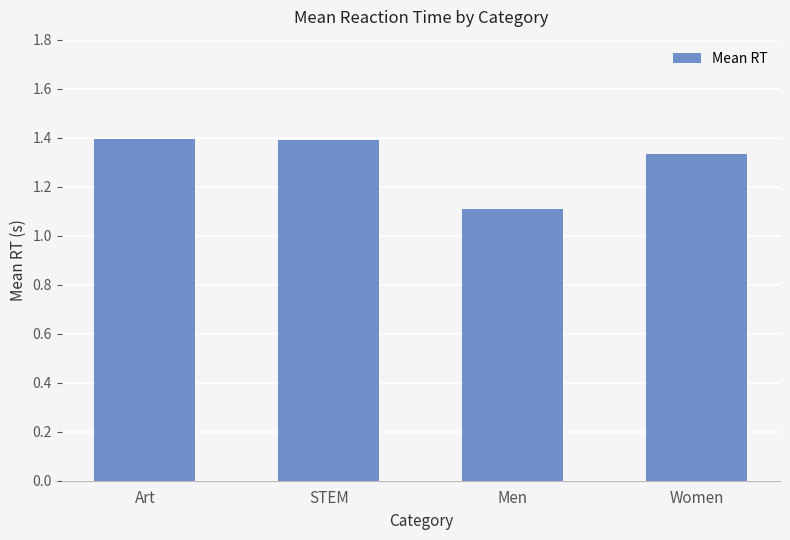

What is the label of the 1st bar from the right?

Women